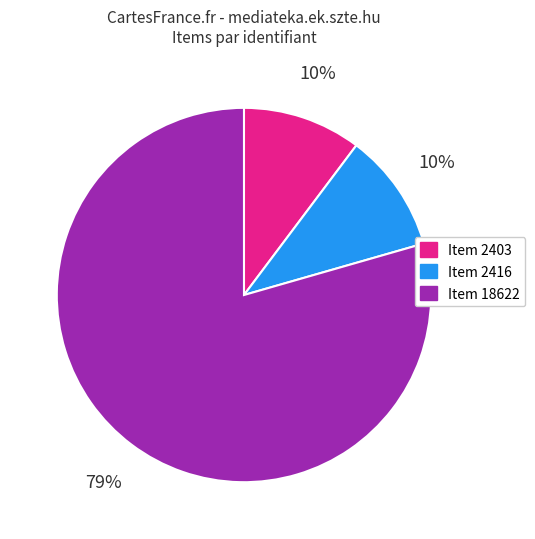

What percentage is the Item 2403 slice, to the nearest percent?

10%